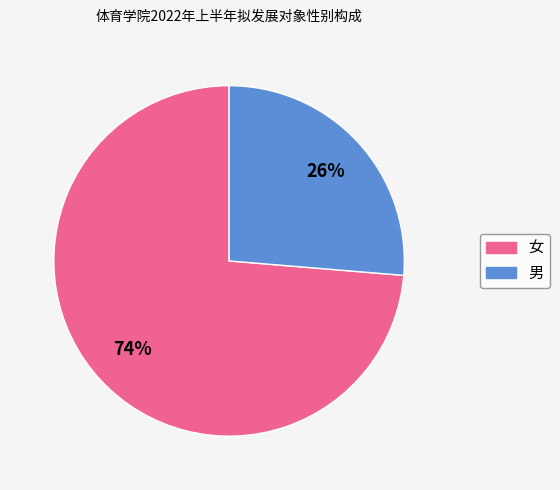

What is the ratio of the value at 男 to the value at 女?

0.4